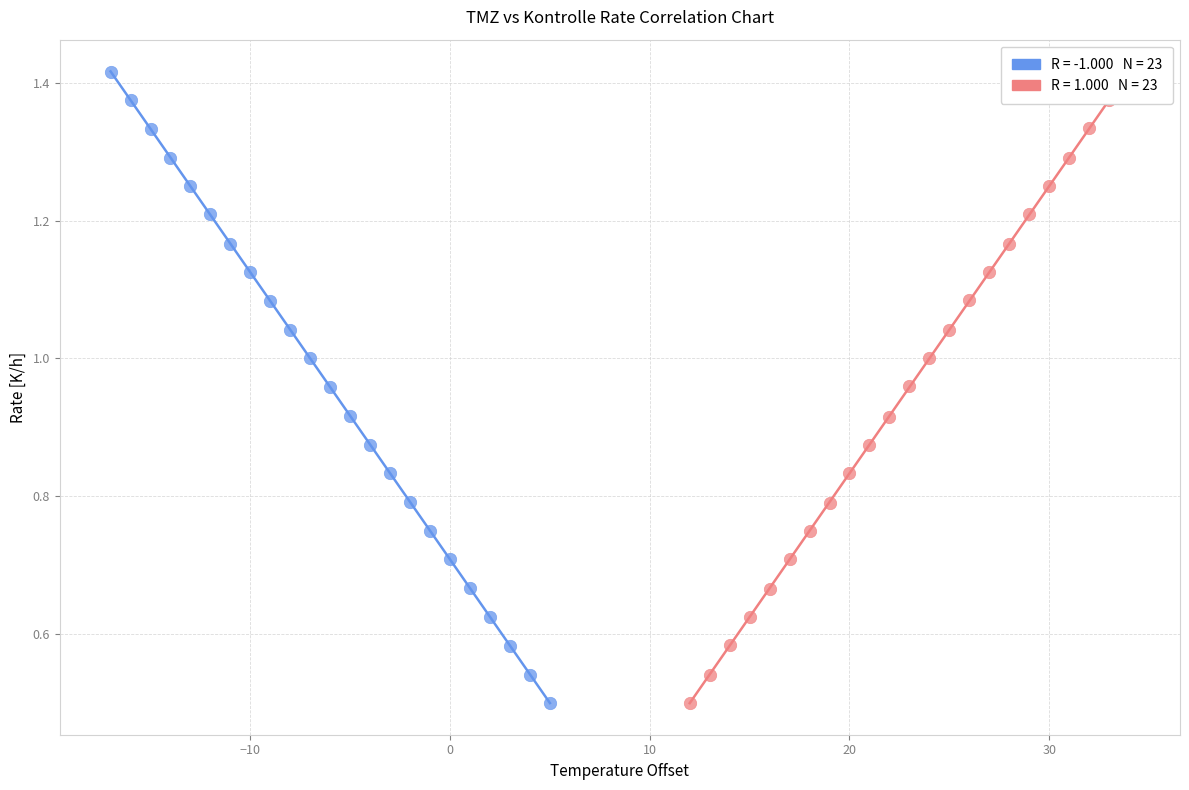

Which series has the widest spread of Y values?

Kontrolle